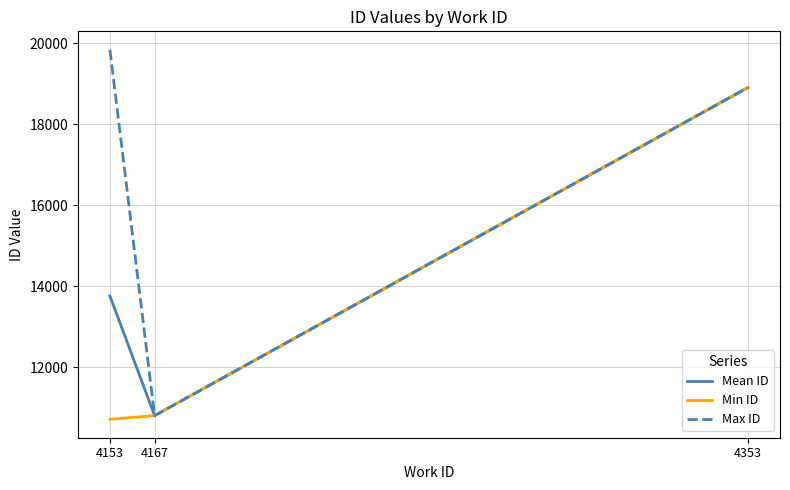

What is the difference between the maximum and minimum values in the Max ID series?

9024.0